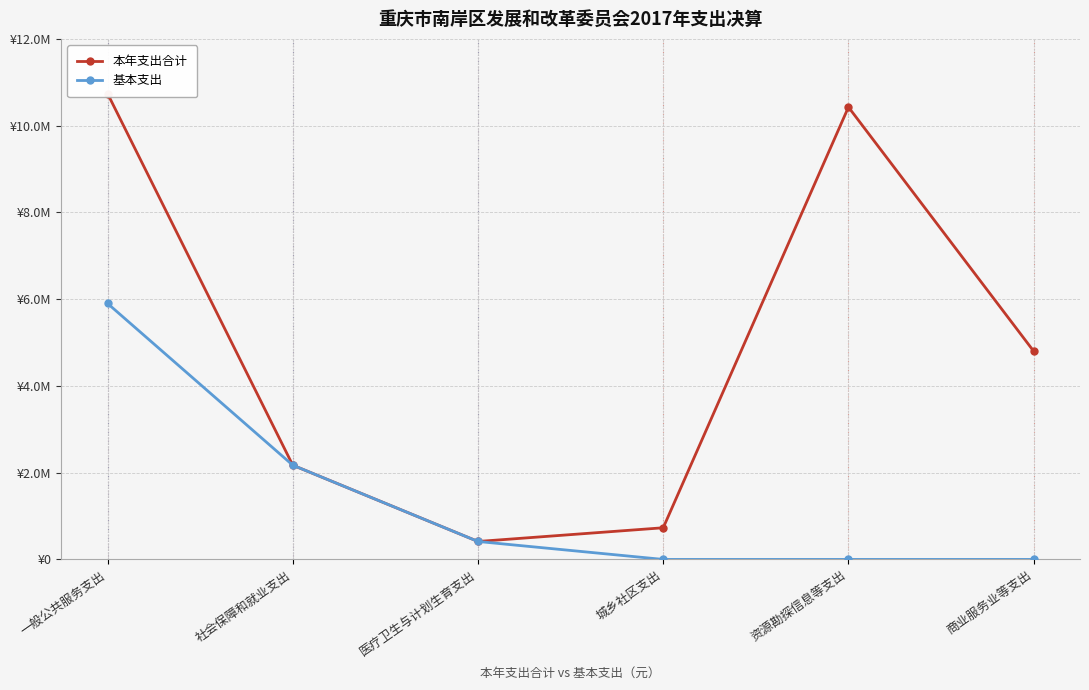

What is the total value across all series at 社会保障和就业支出?

4345100.0